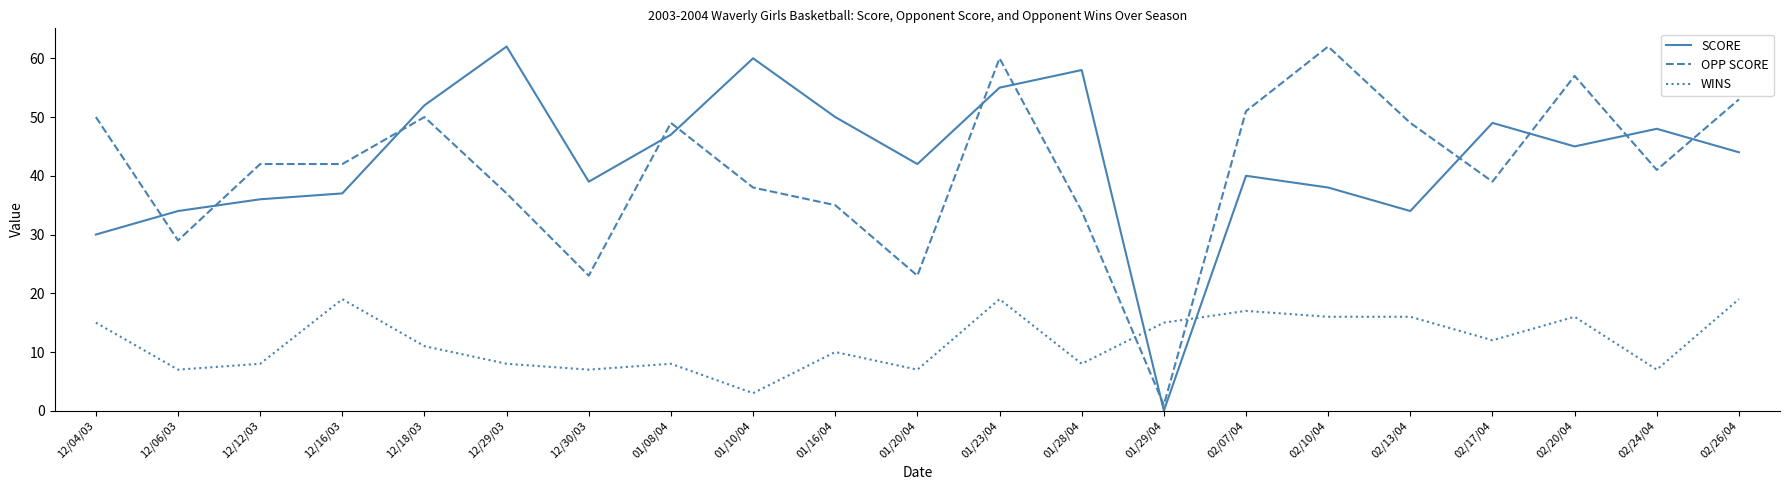

Where is the first local minimum for OPP SCORE?

12/06/03